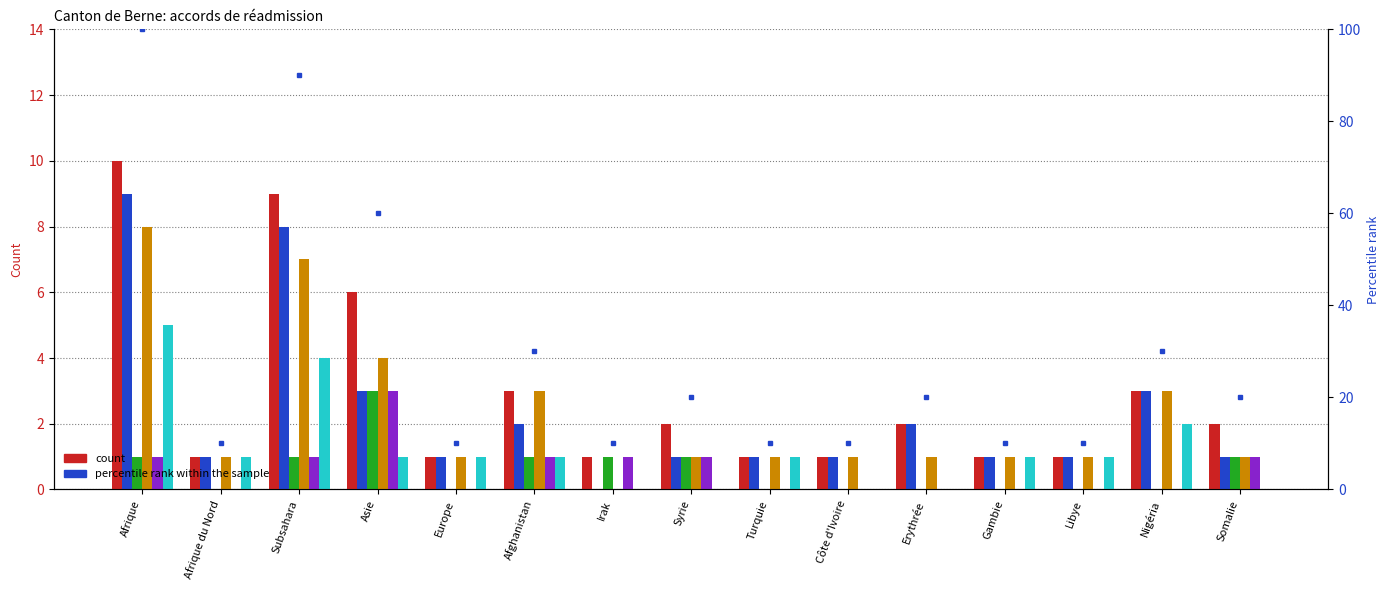

What is the sum of the Procédures In values at Subsahara and Turquie?

1